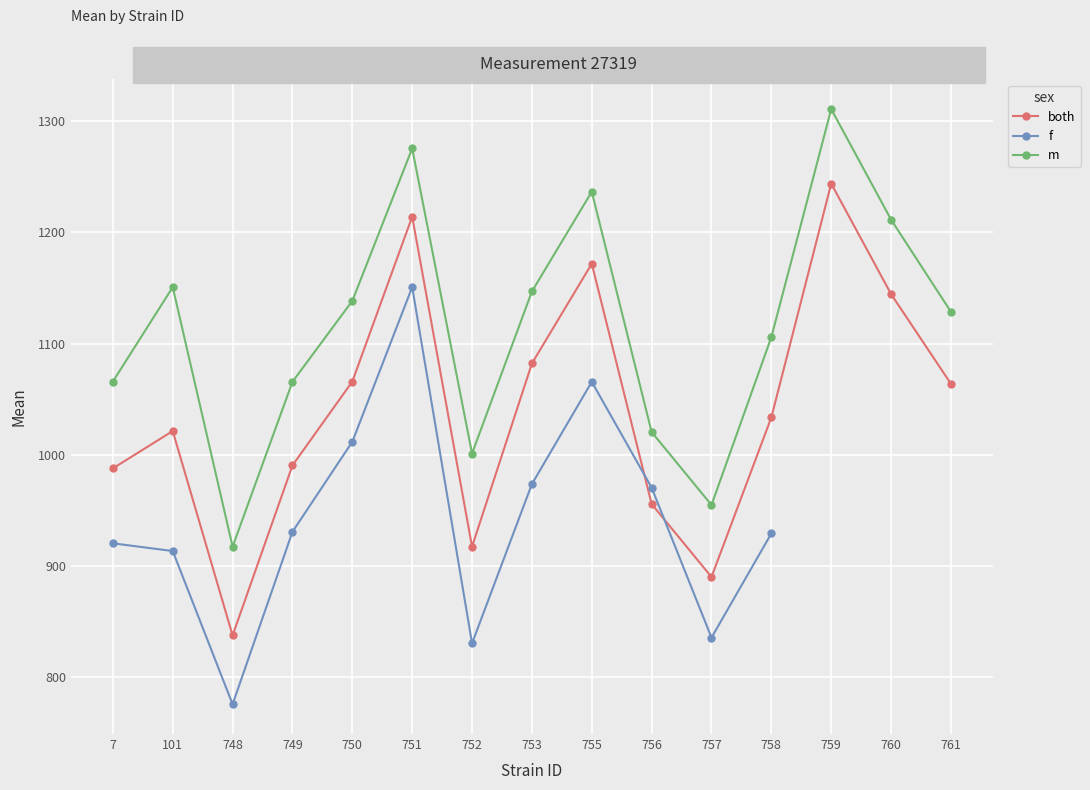

Is the value of both at 101 greater than the value of m at 749?

No